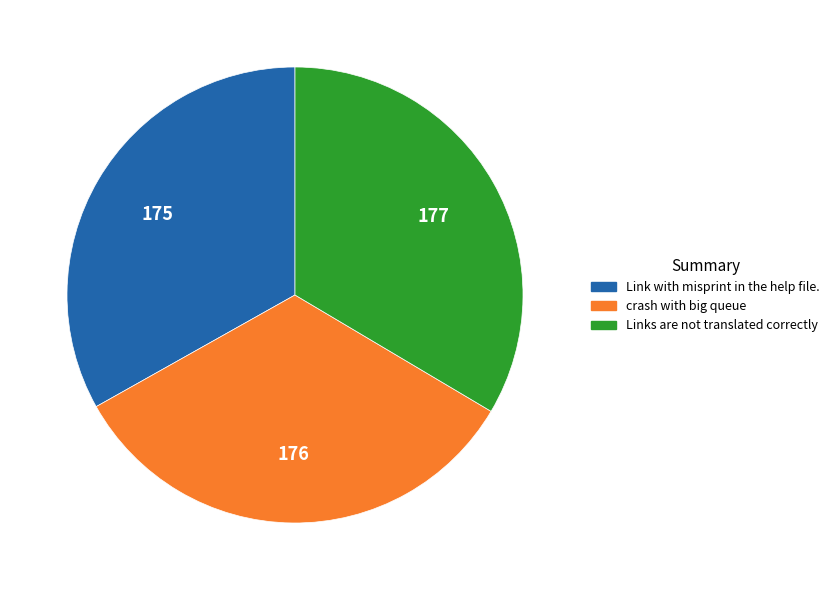

What is the ratio of the value at crash with big queue to the value at Link with misprint in the help file.?

1.0